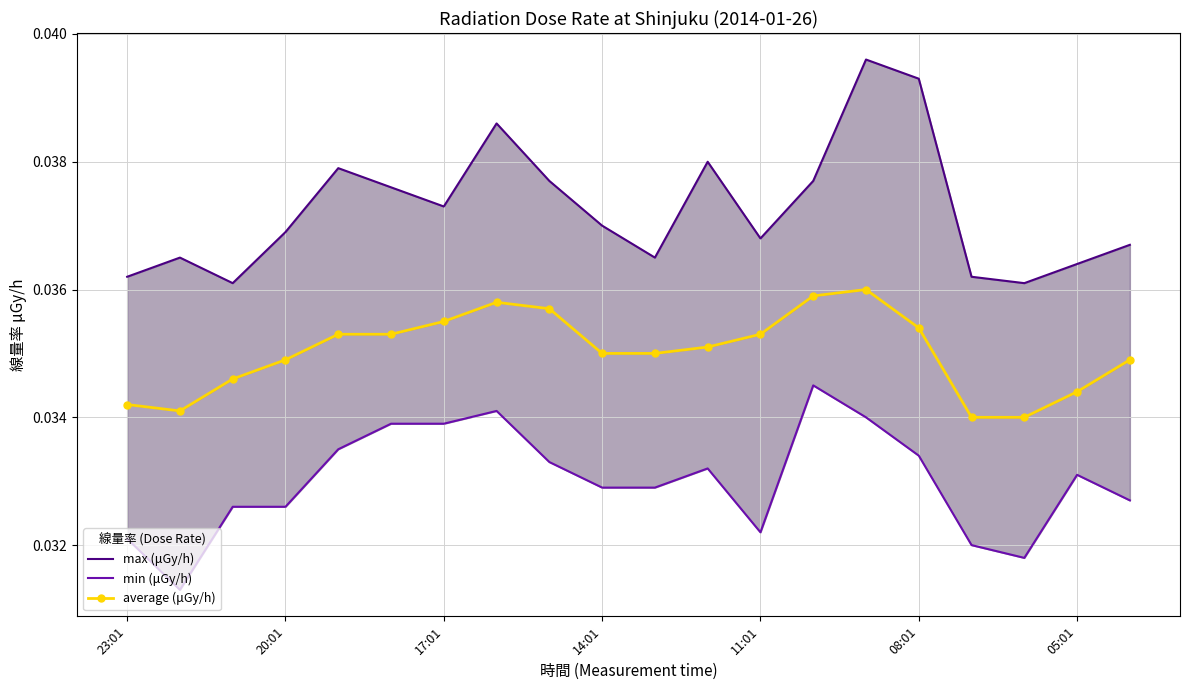

Is the value of average (μGy/h) at 23:01 greater than the value of min (μGy/h) at 11:01?

Yes